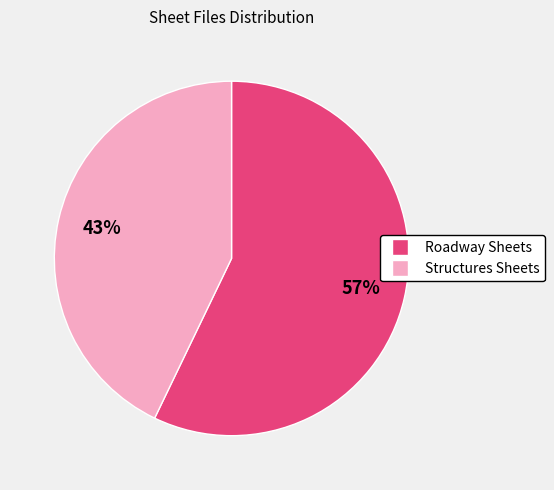

Which category has the biggest portion of the pie?

Roadway Sheets